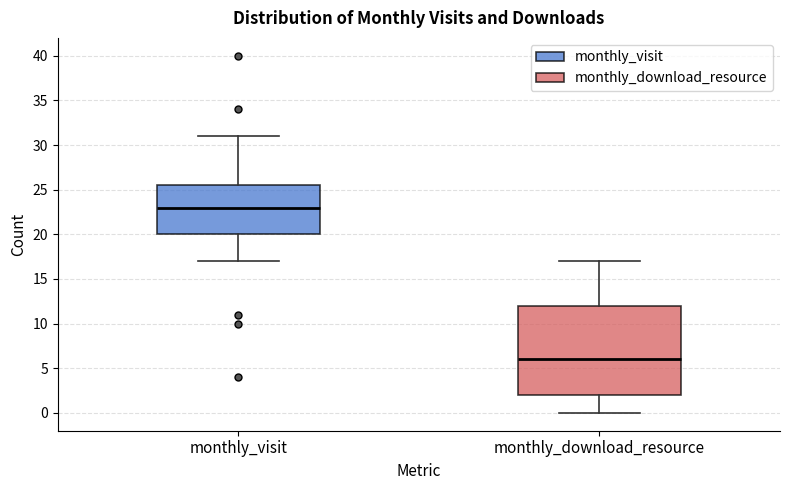

Comparing the boxes themselves (not the whiskers), which one is the tallest?

monthly_download_resource